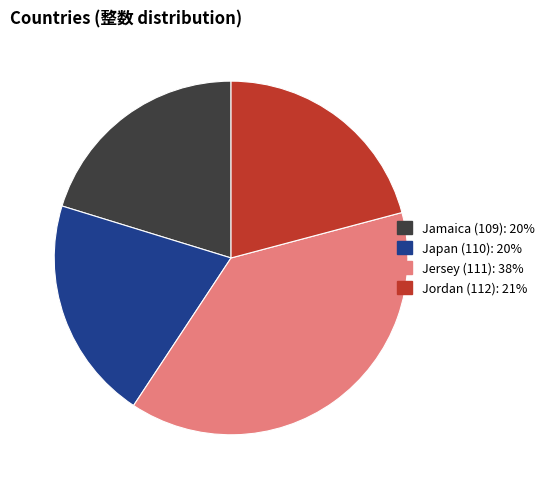

What is the ratio of the value at Jamaica (109): 20% to the value at Jordan (112): 21%?

1.0